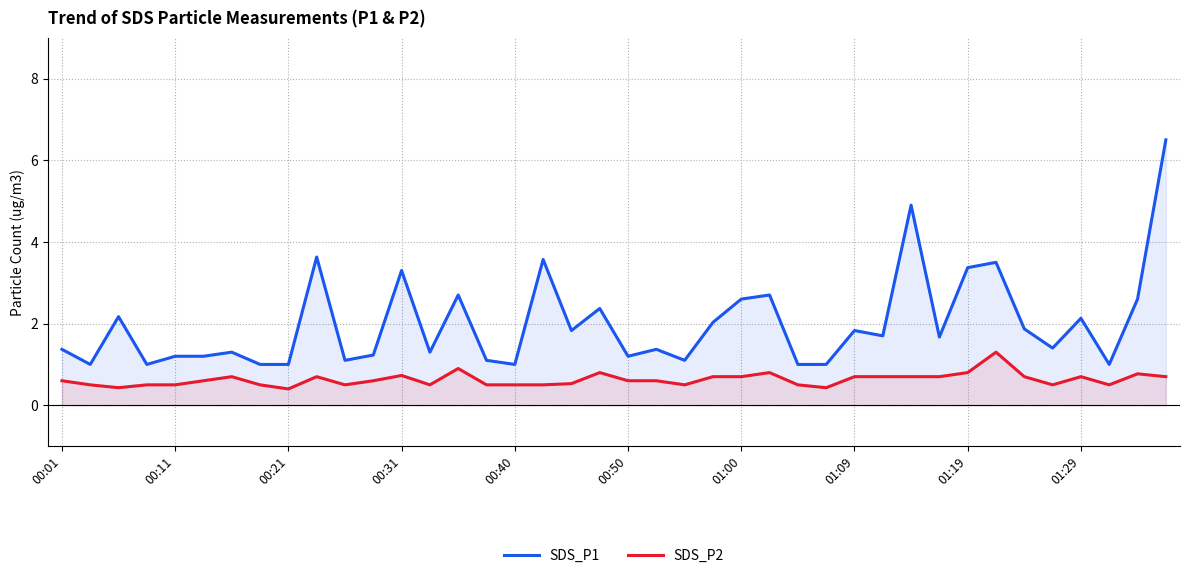

True or false: SDS_P1 and SDS_P2 cross at least once.

False